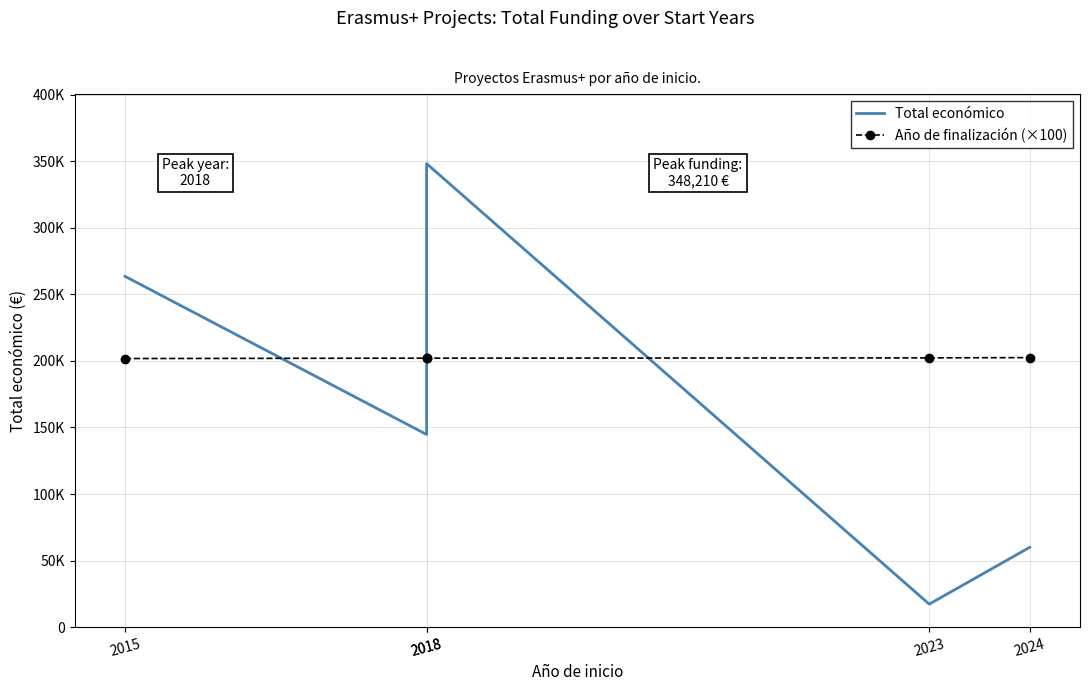

Is it true that Año de finalización (×100) equals 132468 at 2018?

False